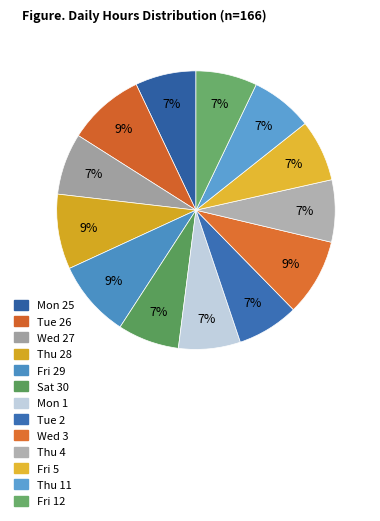

Do Wed 3 and Fri 29 together represent more than half of the pie?

No